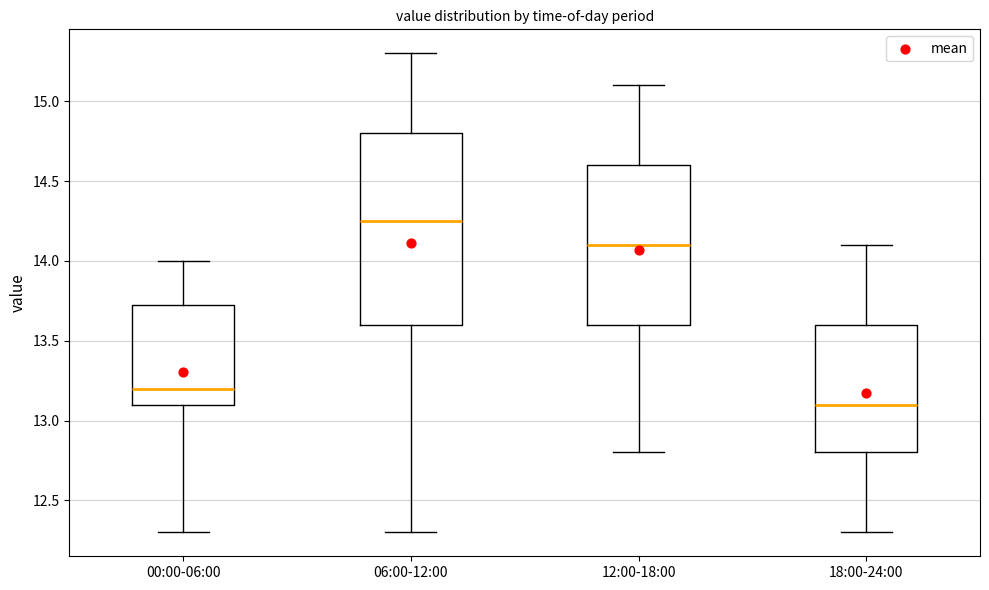

Which box is the tallest, from its lower edge to its upper edge?

06:00-12:00